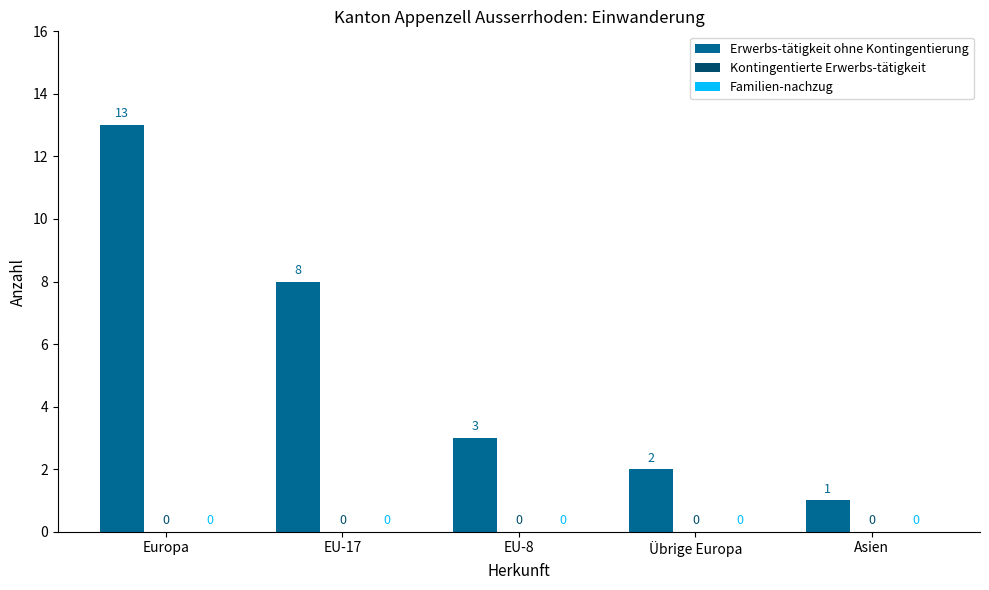

Which has a higher value, Europa or Übrige Europa?

Europa